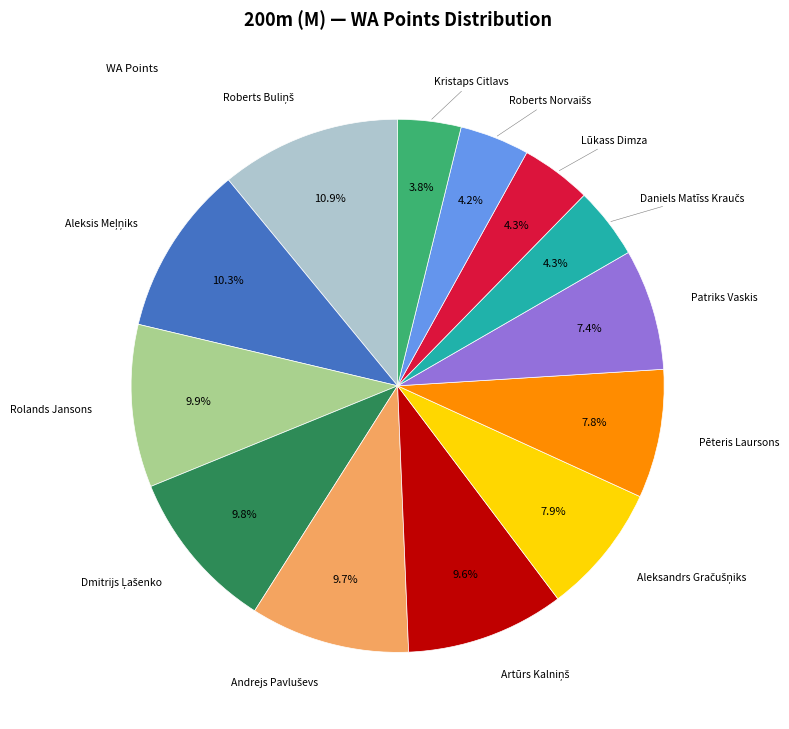

Is there any slice that represents more than half of the pie?

No